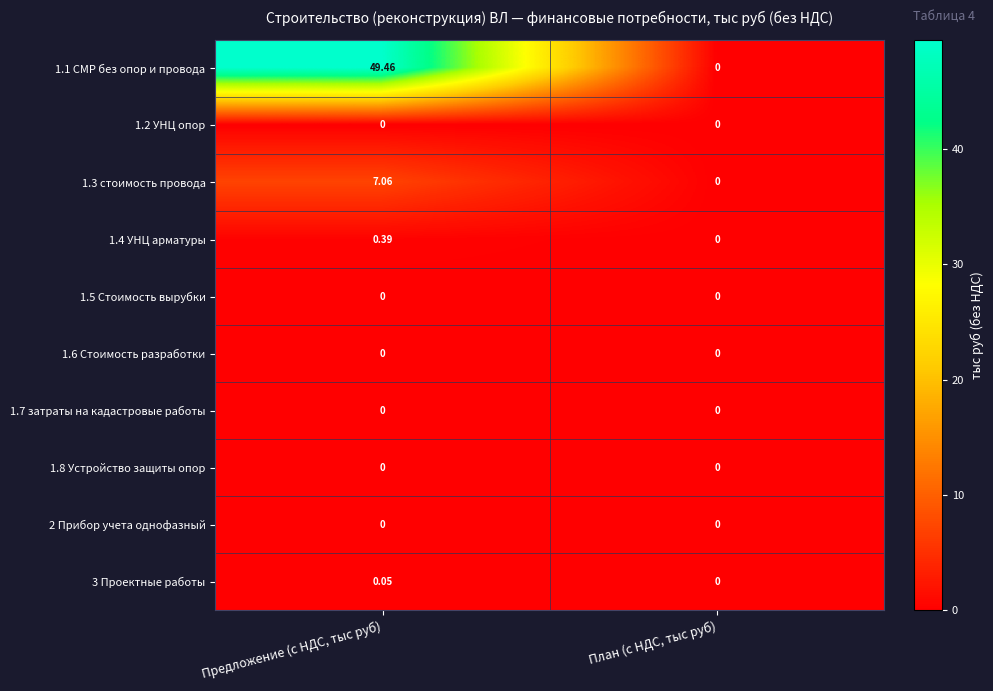

What is the difference between the highest and lowest values at Предложение (с НДС, тыс руб)?

49.5